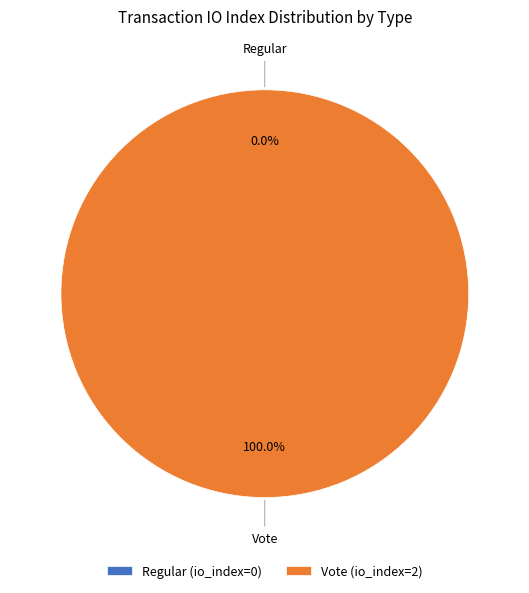

To the nearest percent, what is the combined percentage of Vote and Regular?

100%